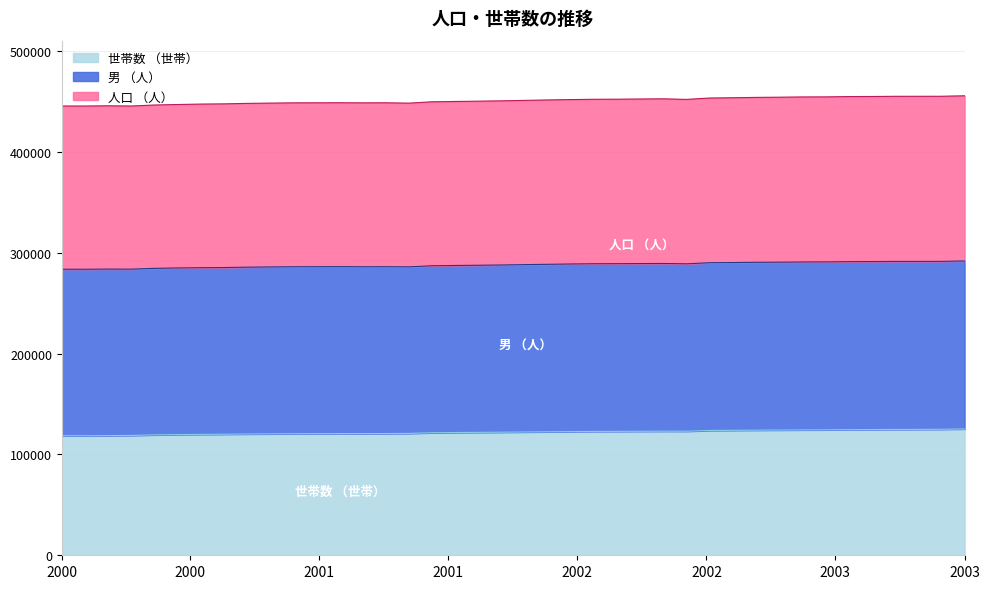

True or false: 男 （人） and 女（人） cross at least once.

False